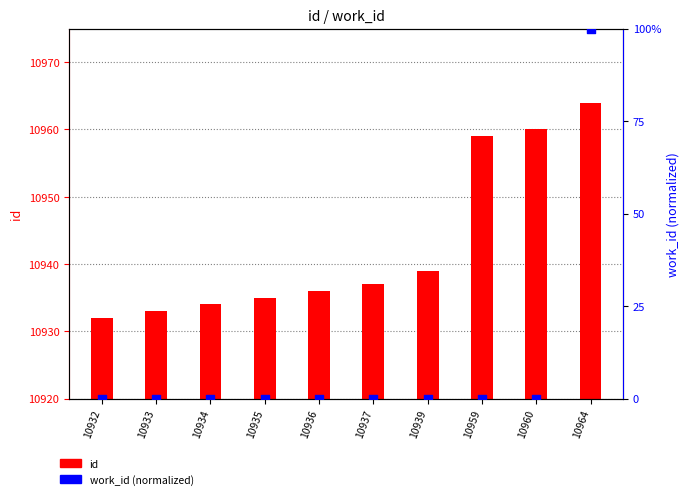

Is the value of work_id (normalized) at 10964 greater than the value of id at 10932?

No